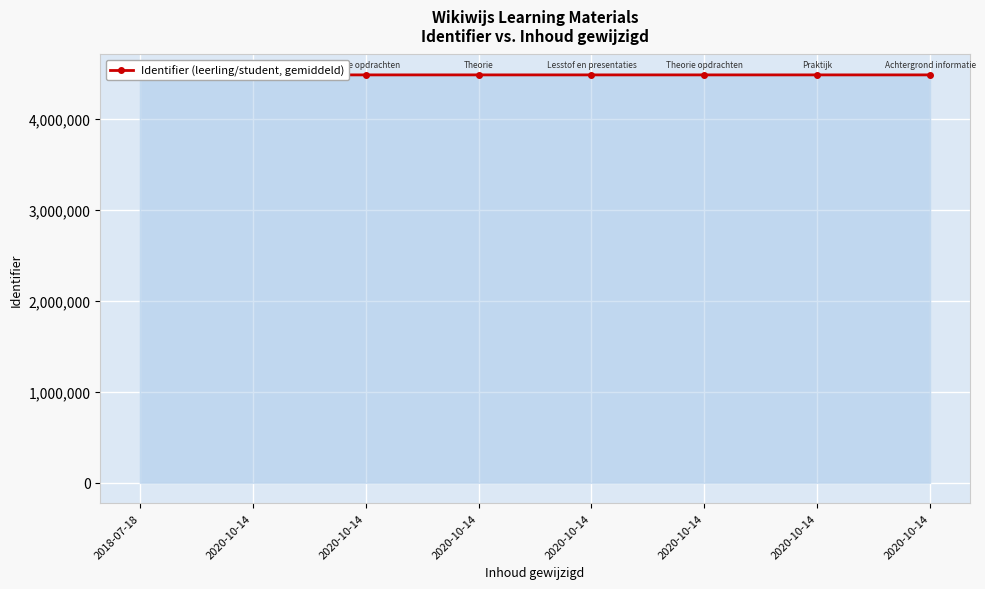

How many categories are shown in the chart?

8